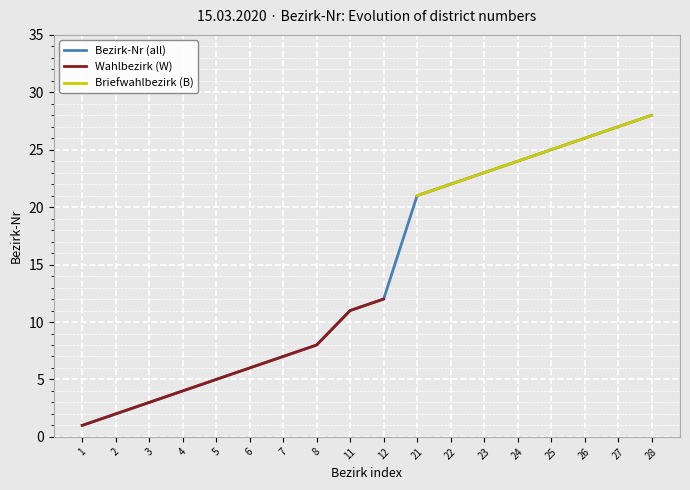

True or false: Bezirk-Nr (Wahlbezirk) has a value of 2 at 2.

True